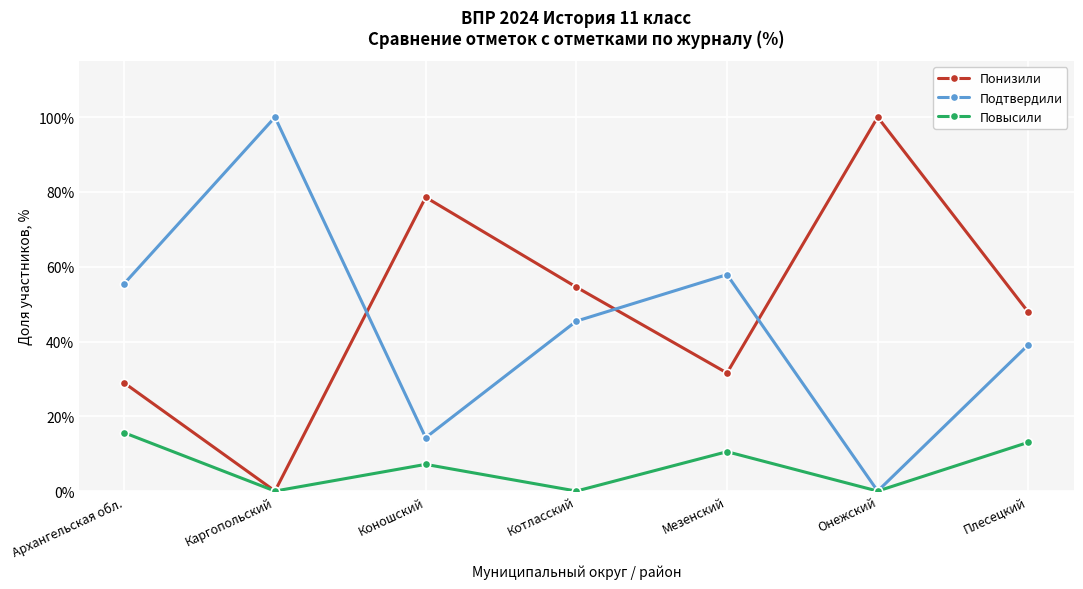

List the labels in order of Понизили value, smallest first.

Каргопольский, Архангельская обл., Мезенский, Плесецкий, Котласский, Коношский, Онежский